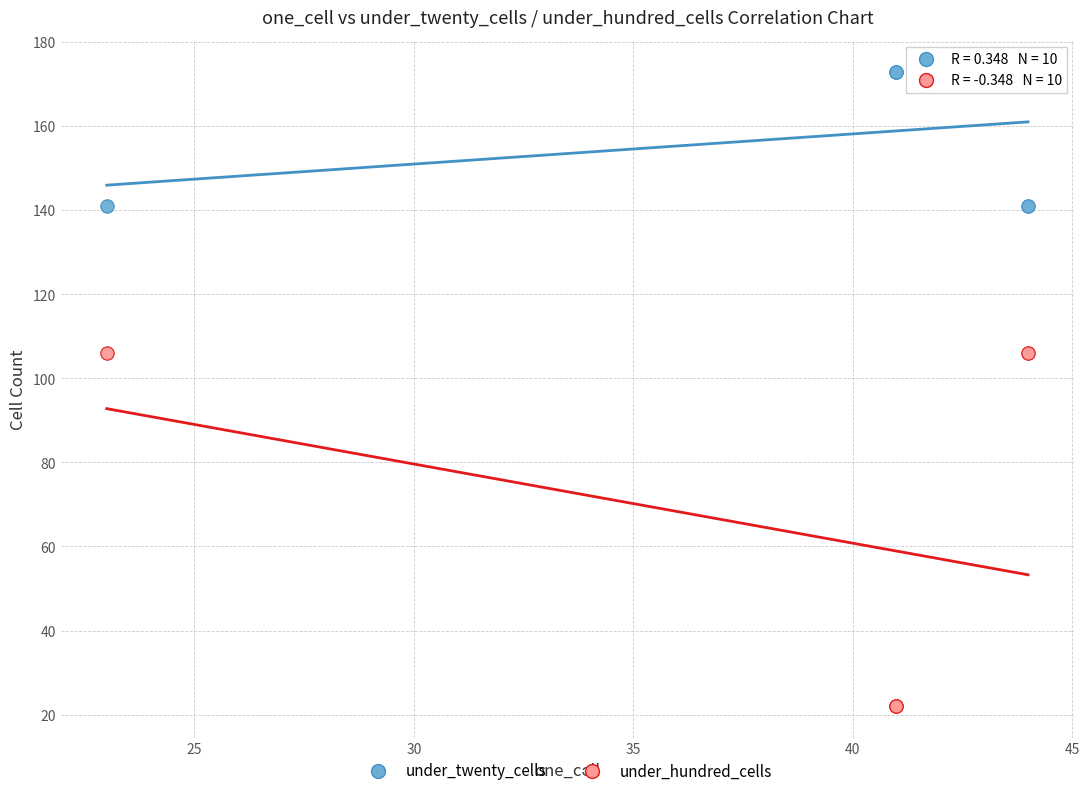

What are all the series names shown in the legend?

under_twenty_cells, under_hundred_cells